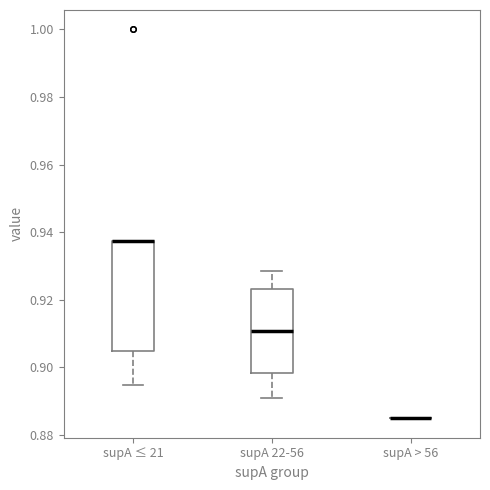

Reading left to right, read every box against the y-axis: the position of its median line, the range the box covers, and the ends of its whiskers. The values are not printed on the chart, so give them approximately, as read against the axis.

supA ≤ 21: median 0.938 (drawn on the box's upper edge), box 0.904 to 0.938, whiskers 0.894 to 0.938
supA 22-56: median 0.910, box 0.898 to 0.924, whiskers 0.890 to 0.928
supA > 56: box collapsed to a line at 0.884, whiskers 0.884 to 0.884